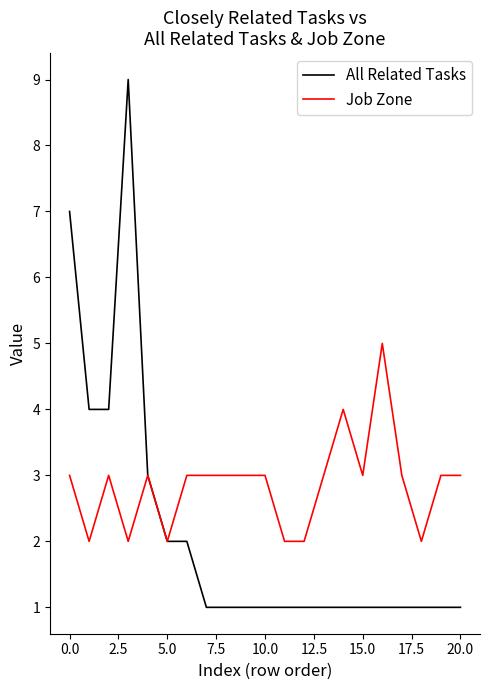

What is the maximum value for Job Zone?

5